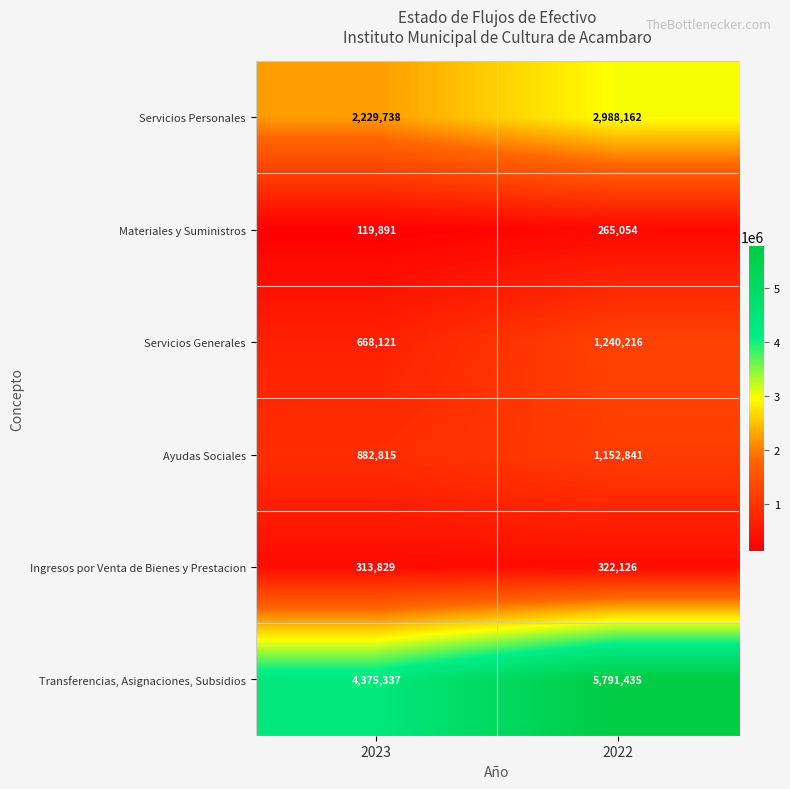

List the labels in order of Ayudas Sociales value, largest first.

2022, 2023